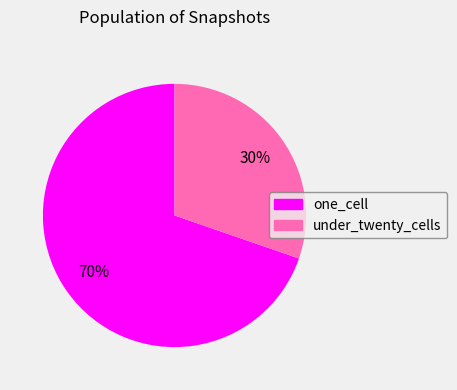

Does any single category account for the majority?

Yes